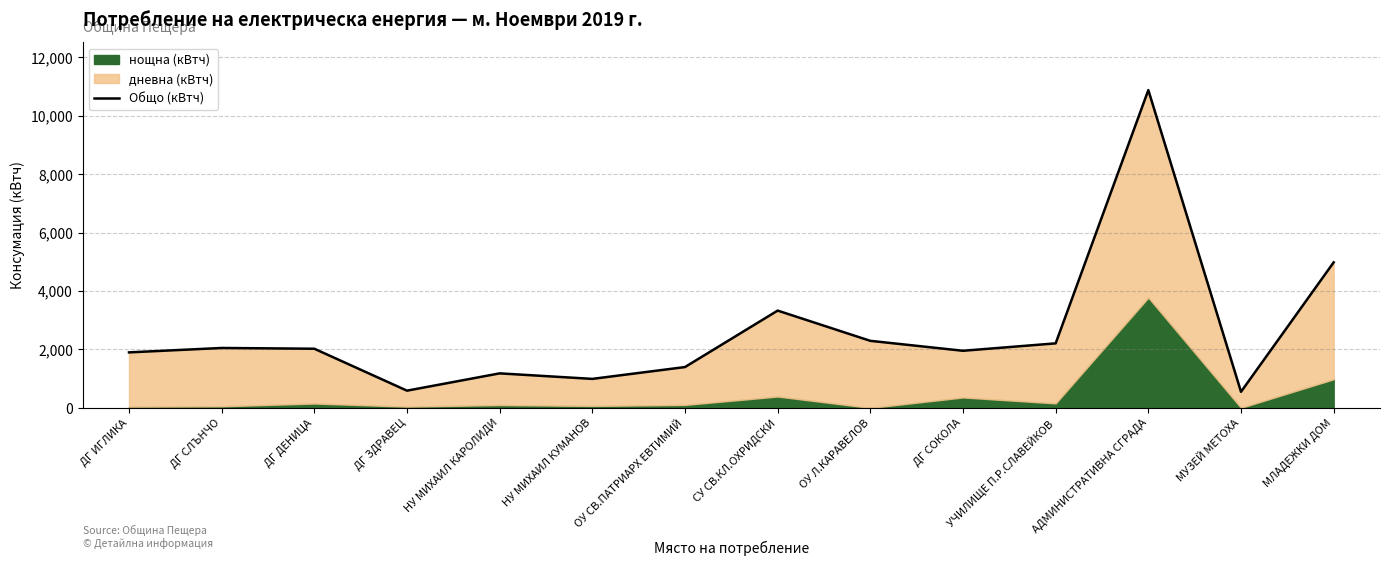

Rank the categories by value from lowest to highest.

МУЗЕЙ МЕТОХА, ДГ ЗДРАВЕЦ, НУ МИХАИЛ КУМАНОВ, НУ МИХАИЛ КАРОЛИДИ, ОУ СВ.ПАТРИАРХ ЕВТИМИЙ, ДГ ИГЛИКА, ДГ СОКОЛА, ДГ ДЕНИЦА, ДГ СЛЪНЧО, УЧИЛИЩЕ П.Р.СЛАВЕЙКОВ, ОУ Л.КАРАВЕЛОВ, СУ СВ.КЛ.ОХРИДСКИ, МЛАДЕЖКИ ДОМ, АДМИНИСТРАТИВНА СГРАДА